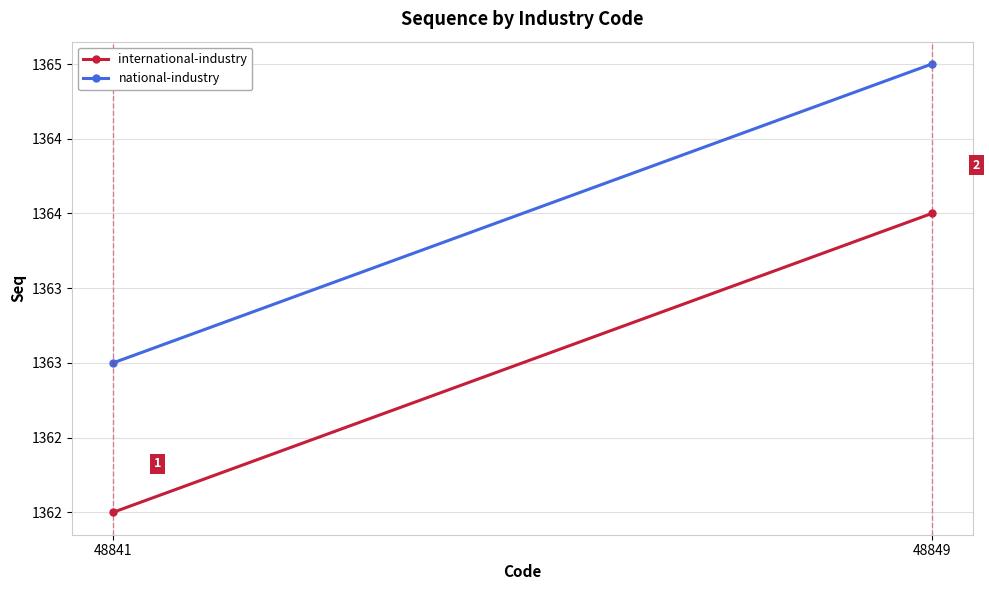

What is the sum of the national-industry values at 48841 and 48849?

2728